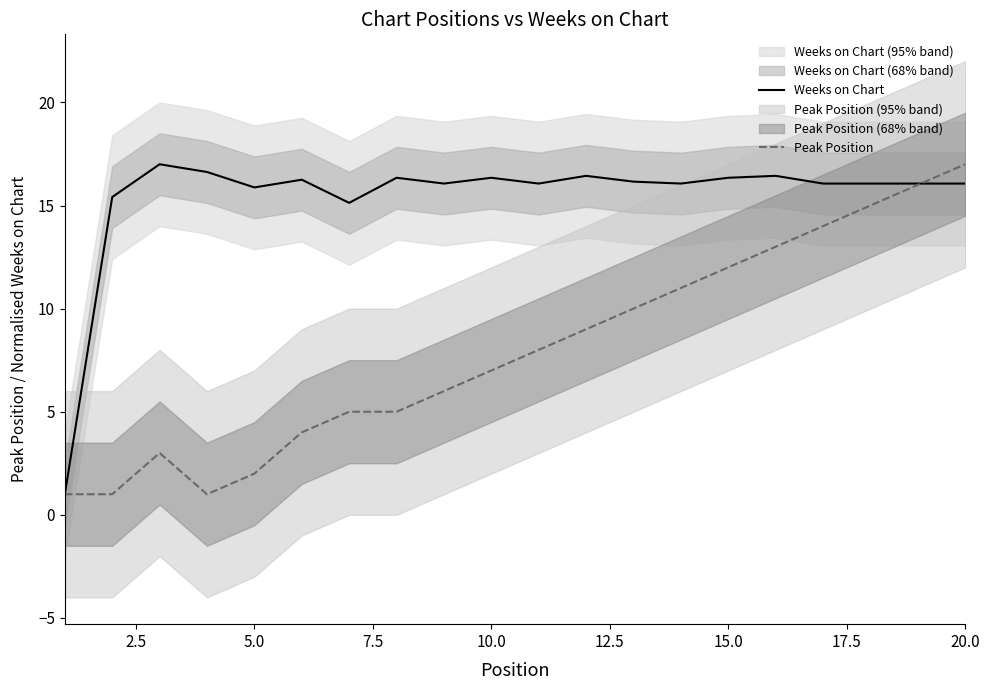

In Weeks on Chart, how many points are higher than both neighbors (excluding endpoints)?

6